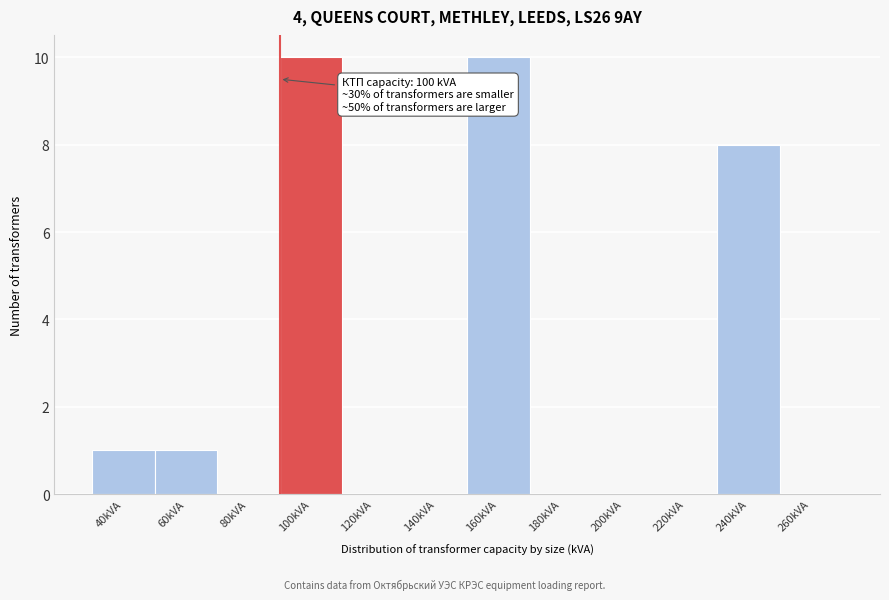

Reading left to right, what are all the values shown in this chart?

40kVА=1	60kVА=1	80kVА=0	100kVА=10	120kVА=0	140kVА=0	160kVА=10	180kVА=0	200kVА=0	220kVА=0	240kVА=8	260kVА=0